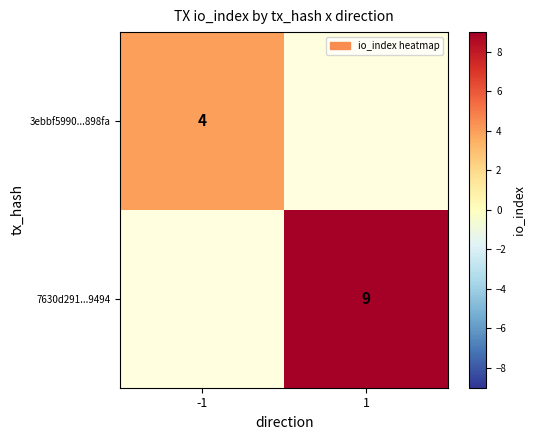

The 7630d291...9494 series shows 9 at 1. True or false?

True